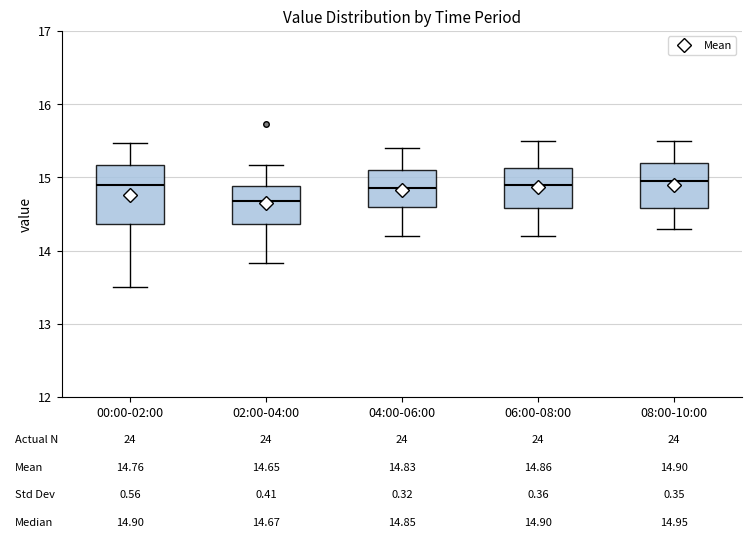

Comparing the boxes themselves (not the whiskers), which one is the tallest?

00:00-02:00